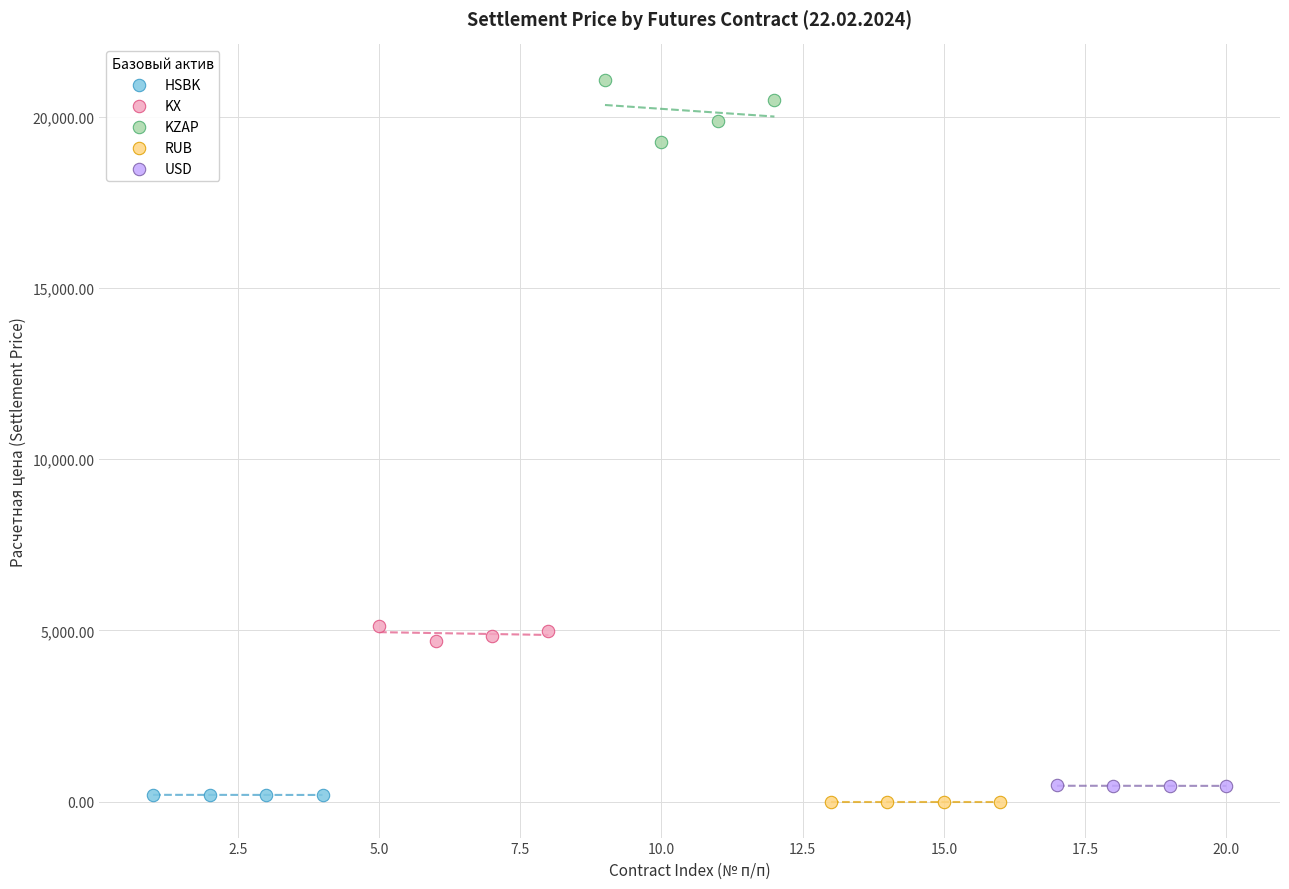

Which series has the largest Y range (max minus min)?

KZAP